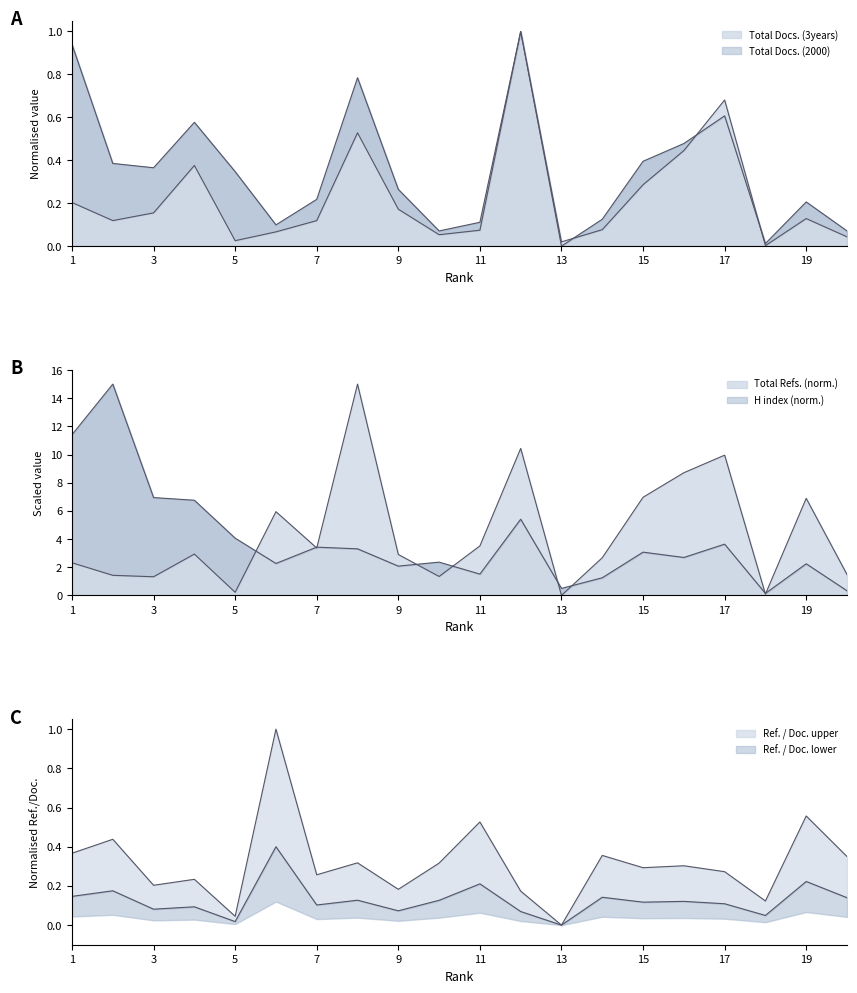

Is it true that Total Refs. equals 0.1 at 18?

True